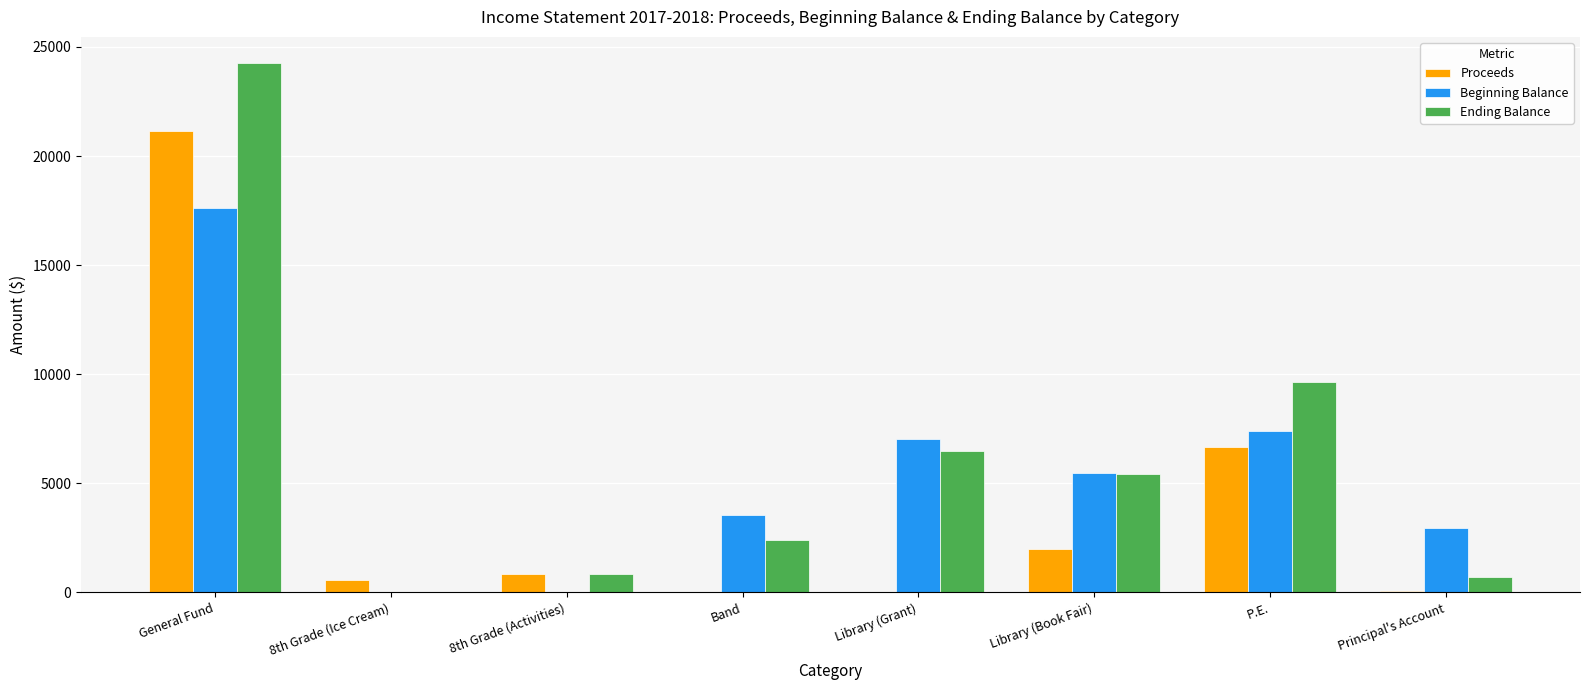

Are the bars horizontal?

No